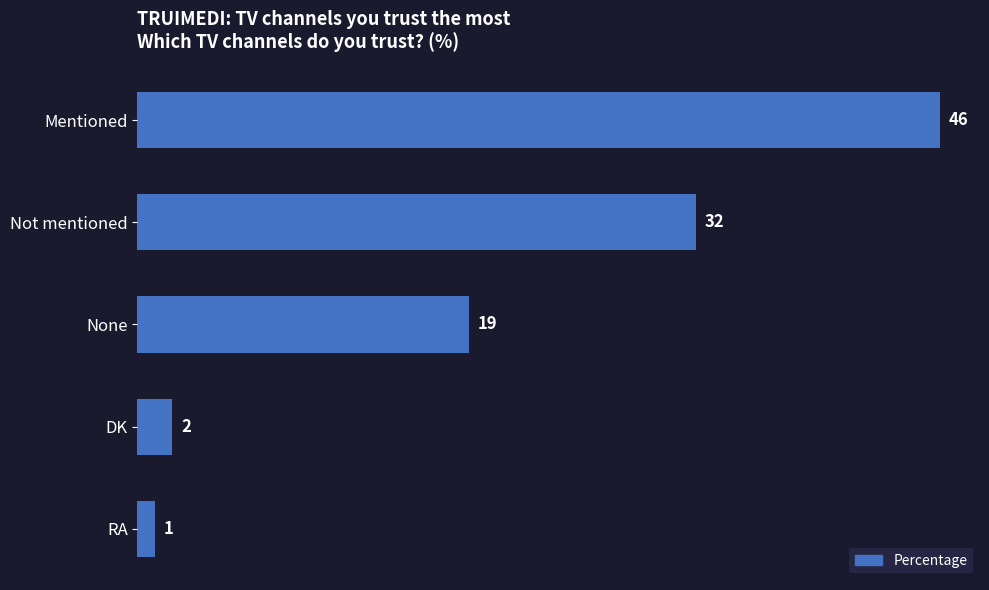

Where is the data nearest to the value 23?

None